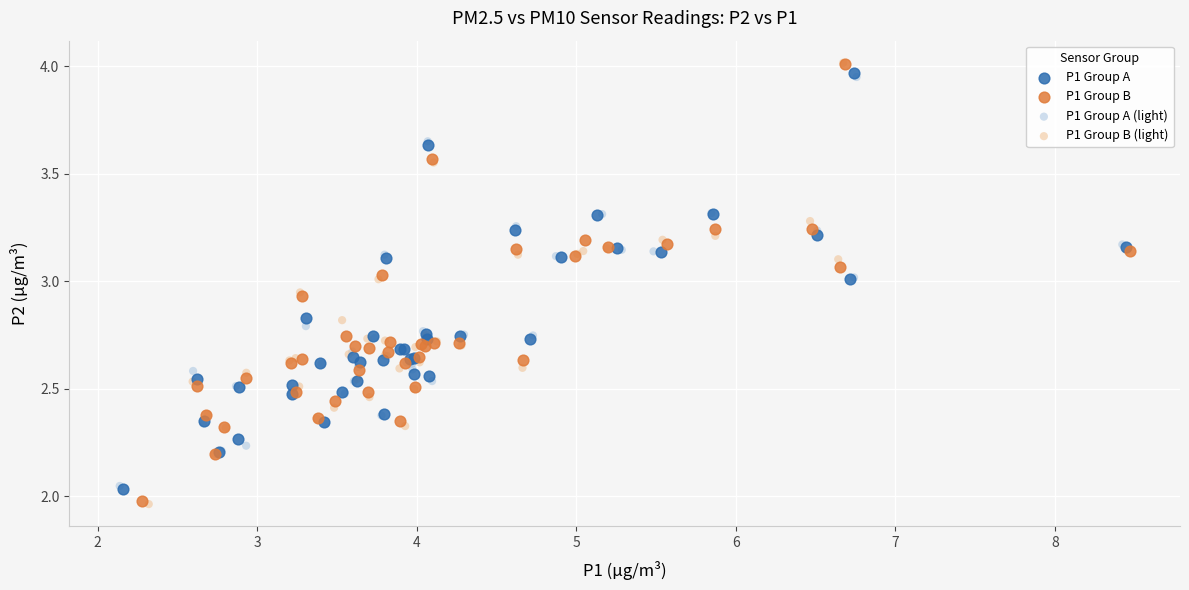

What are all the series names shown in the legend?

P1 Group A, P1 Group B, P1 Group A (light), P1 Group B (light)